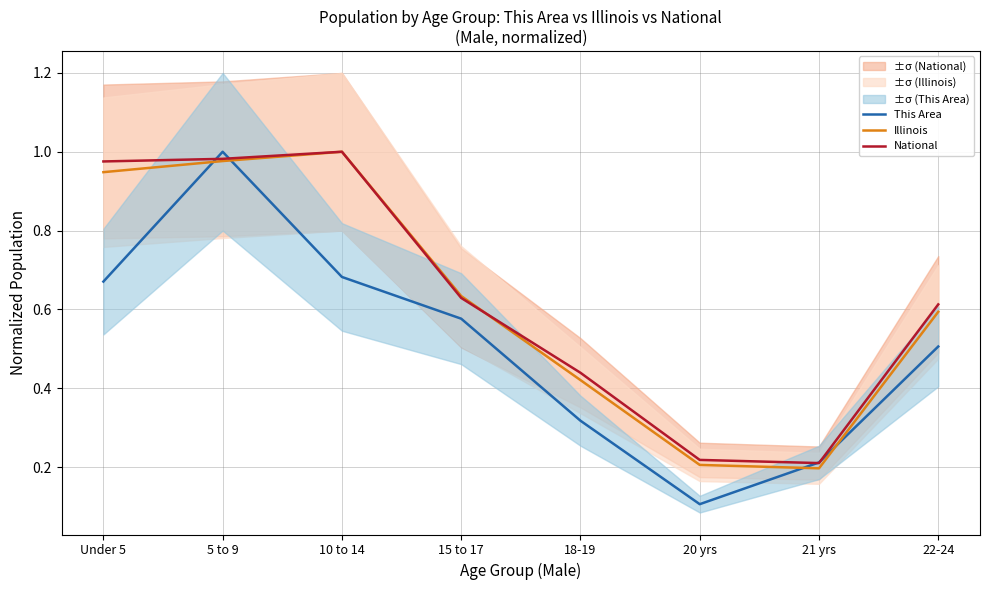

At which label does National reach its minimum?

21 yrs